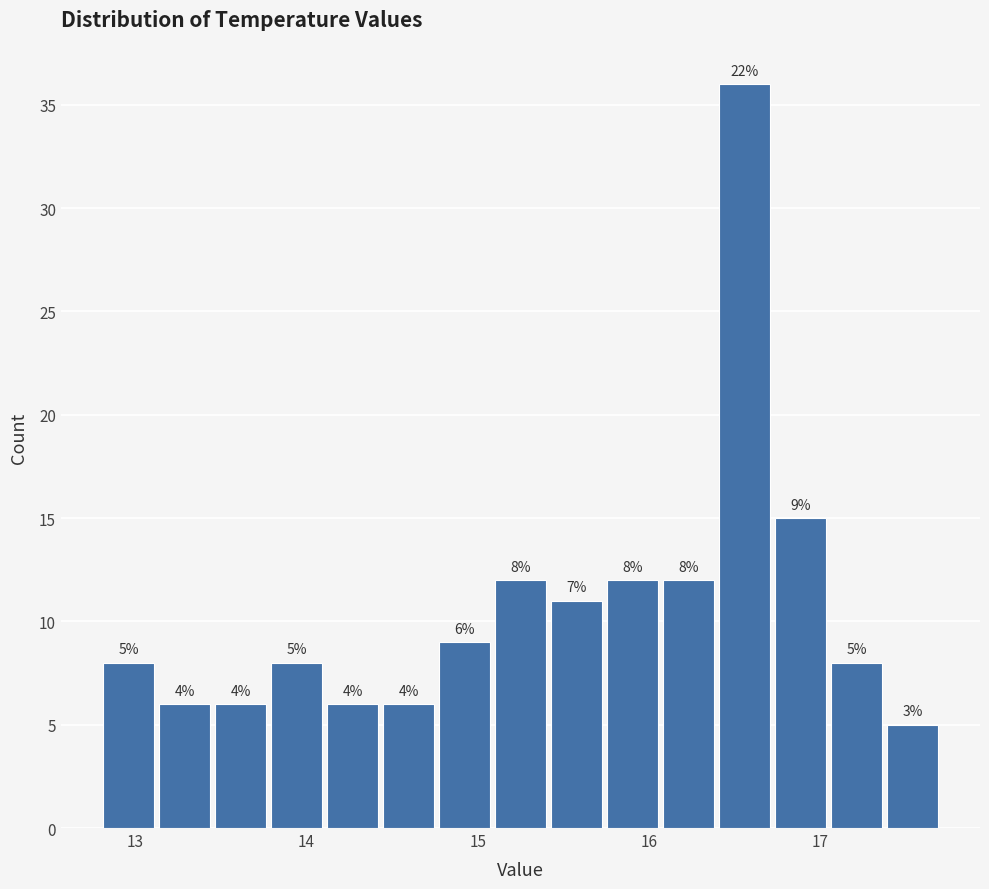

Read against the x-axis, roughly where is the centre of the tallest bar?

16.6